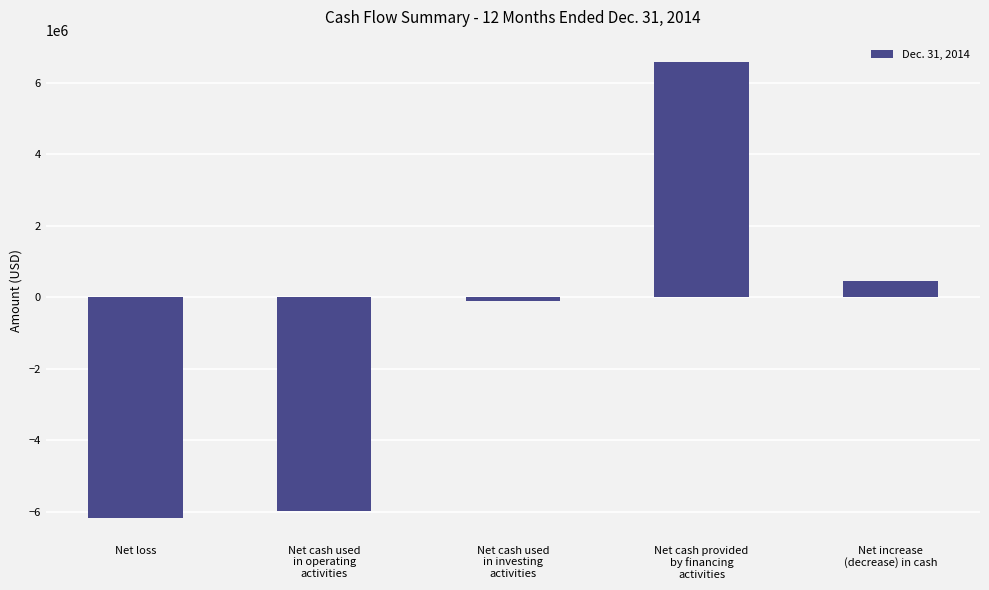

What is the minimum value shown in the chart?

-6180000